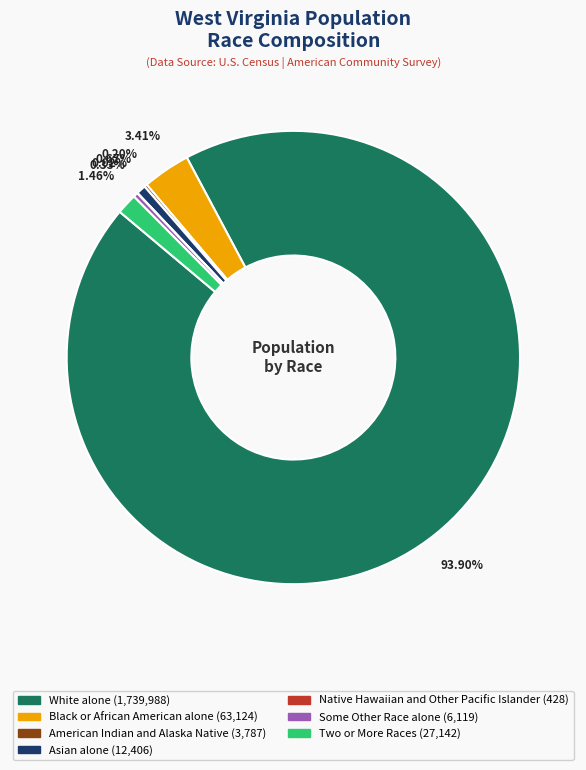

Is there any slice that represents more than half of the pie?

Yes